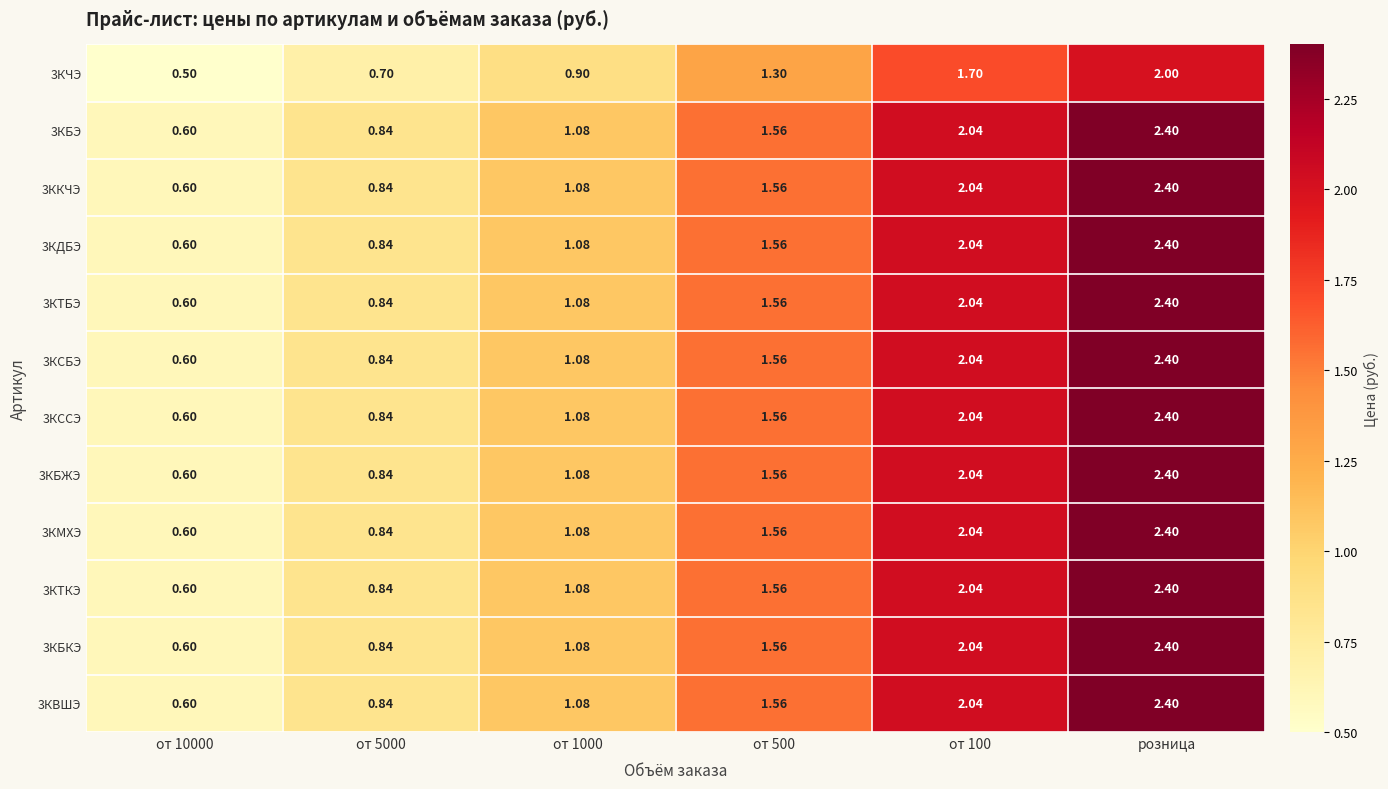

Which label corresponds to the largest value in the chart?

розница